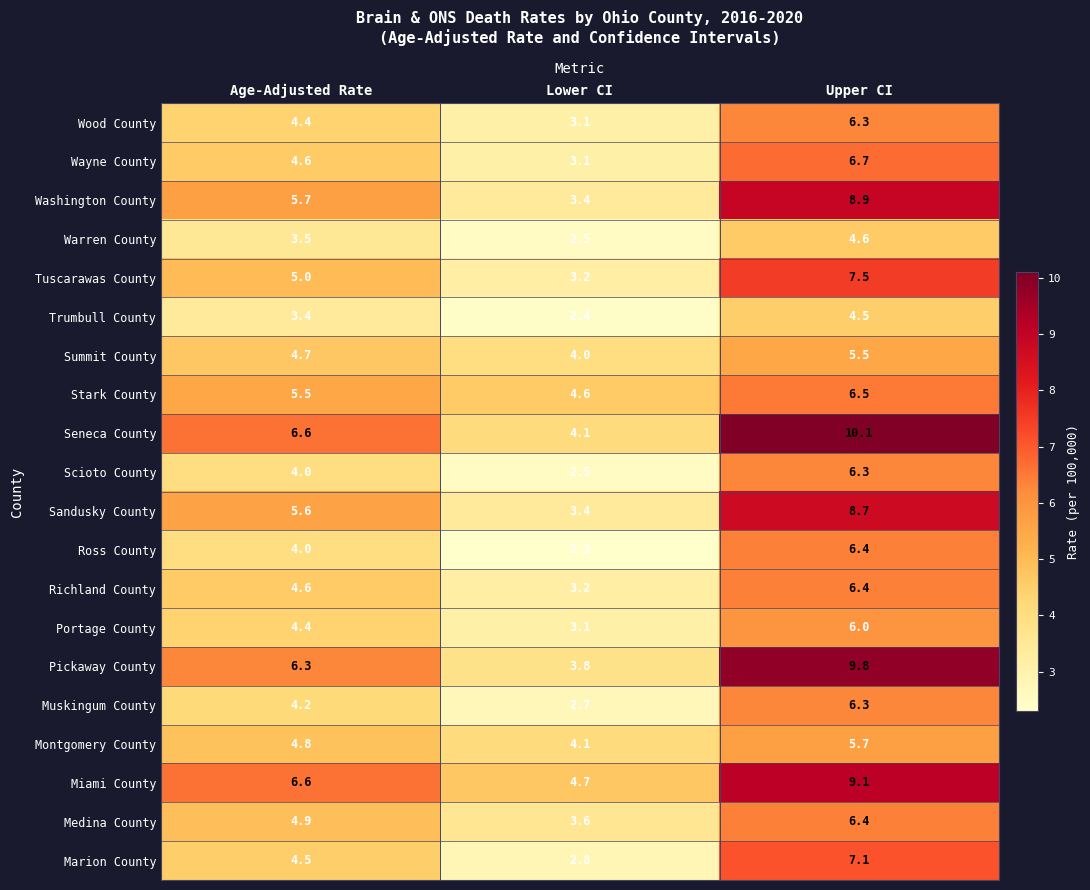

How many series are shown in this chart?

20